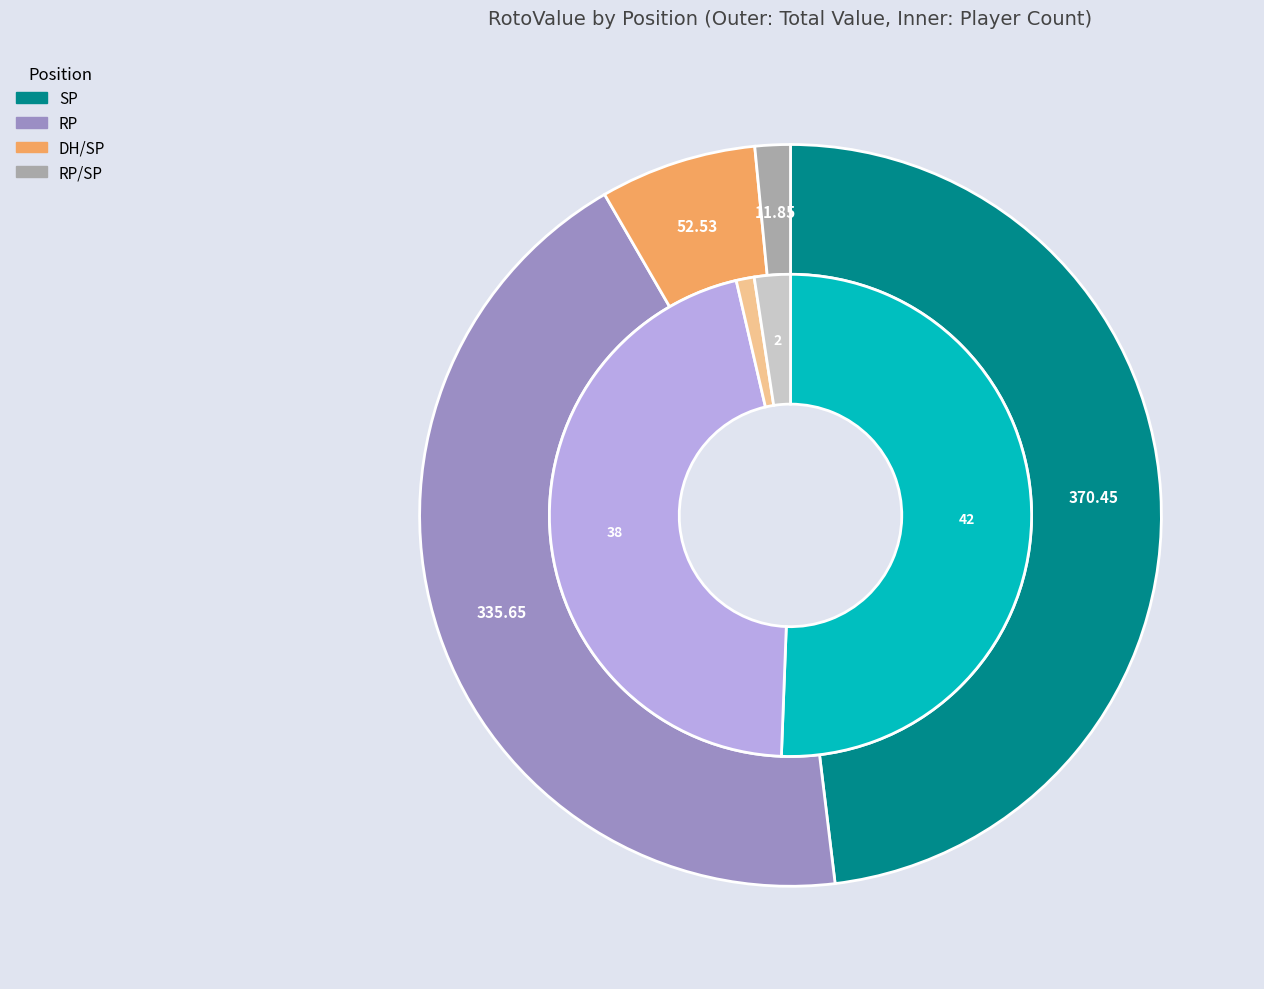

Approximately how many times larger is the value at RP/SP compared to DH/SP?

2.0